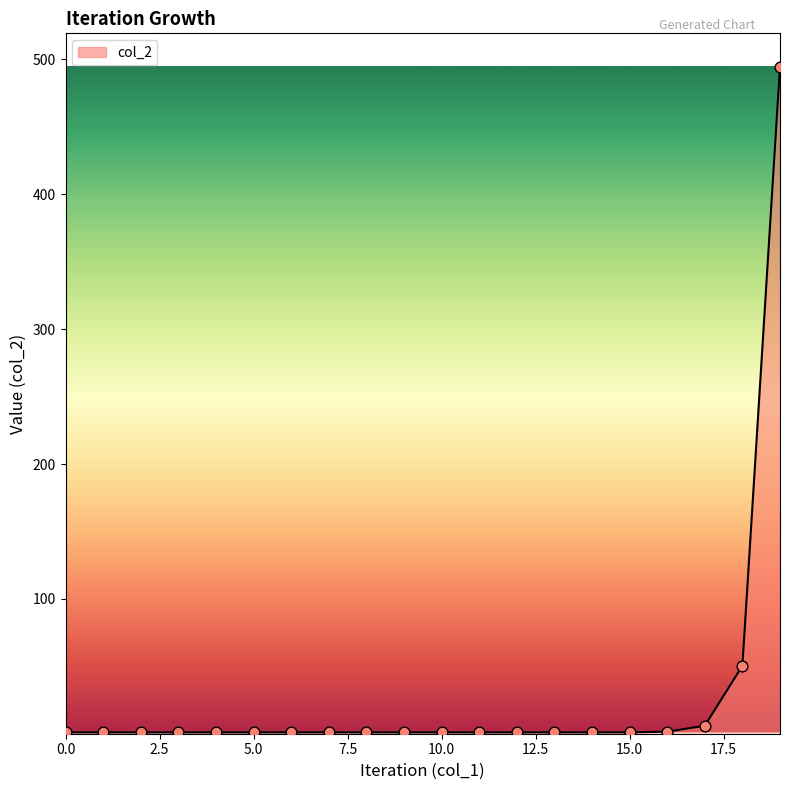

What is the maximum value shown in the chart?

494.5